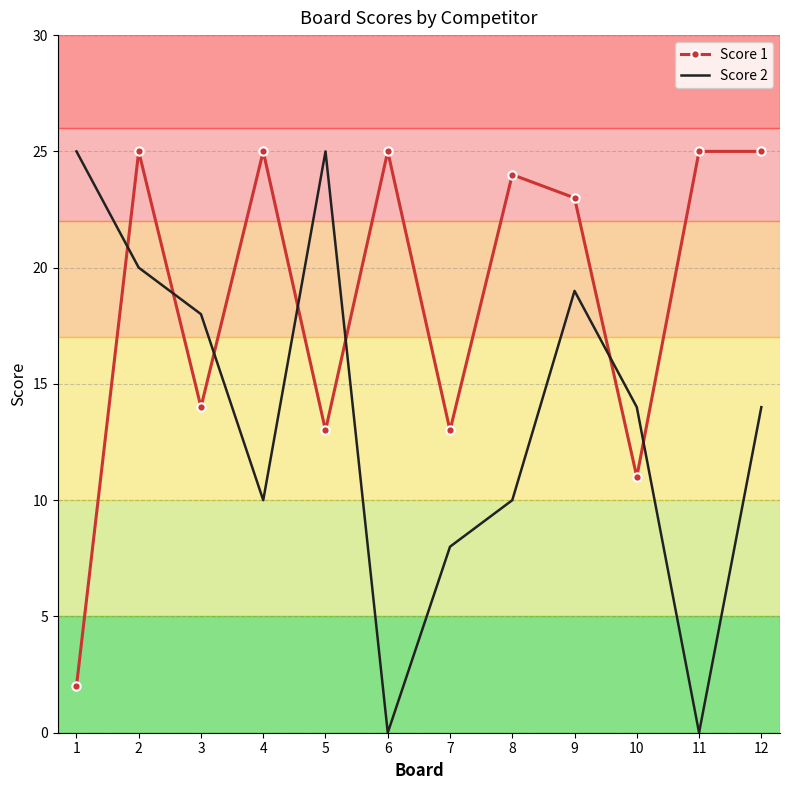

True or false: Score 1 has a value of 13 at 7.

True